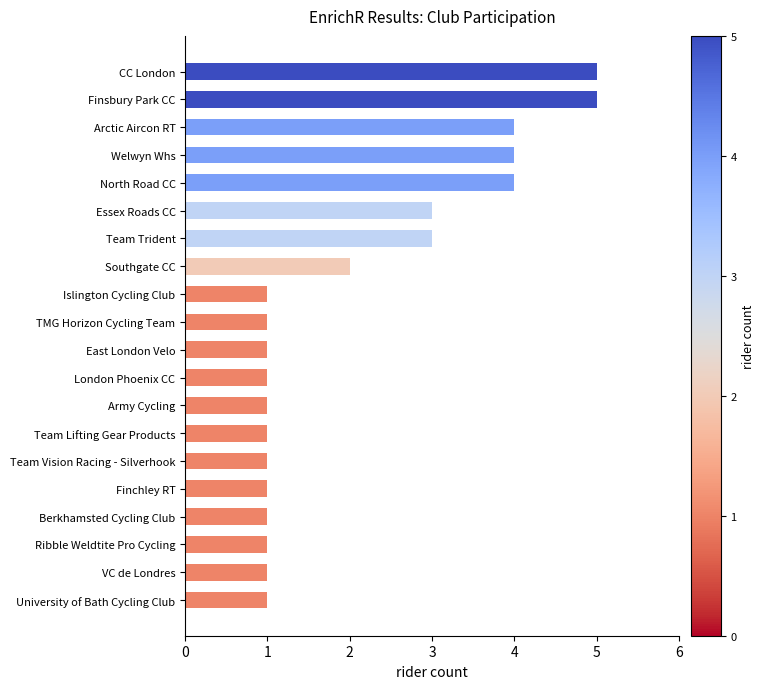

What is the ratio of the value at Arctic Aircon RT to the value at Team Trident?

1.3